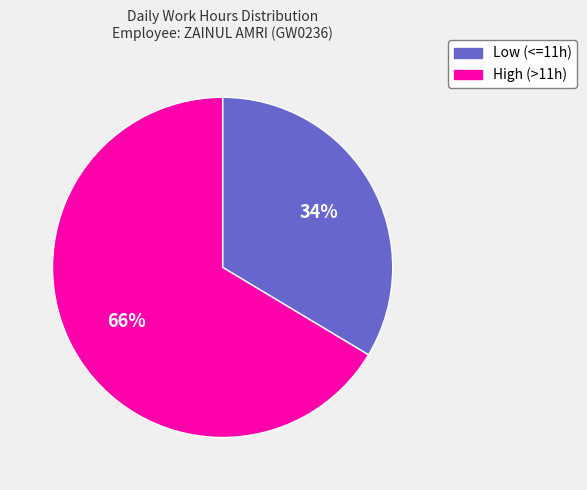

To the nearest percent, what is the average slice percentage?

50%